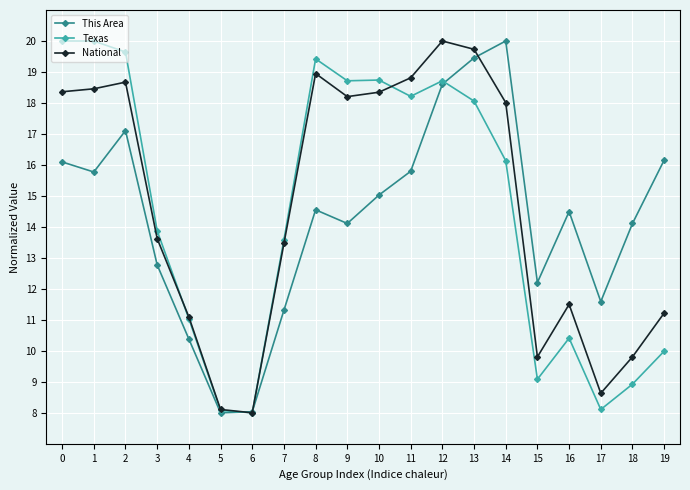

Is this an area chart (filled region under the line)?

No